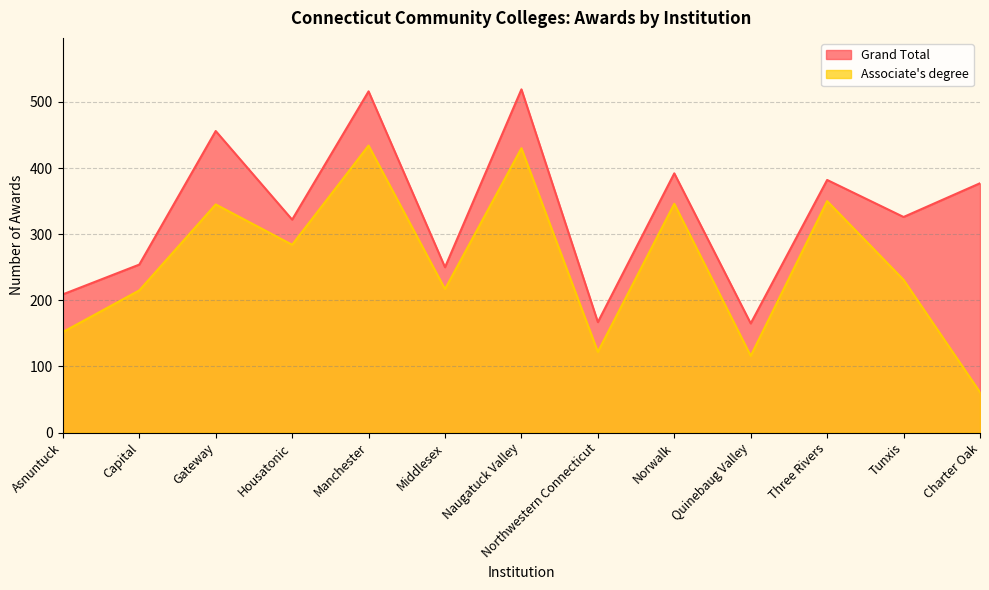

Rank the series by their maximum value, from lowest to highest.

Associate's degree, Grand Total